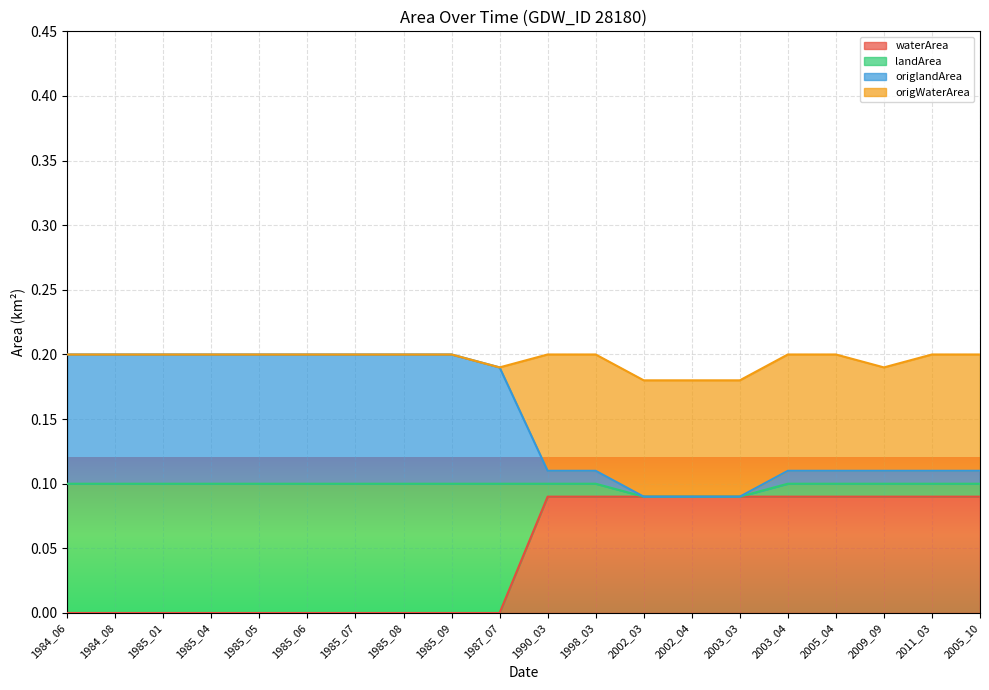

True or false: landArea and waterArea cross at least once.

False